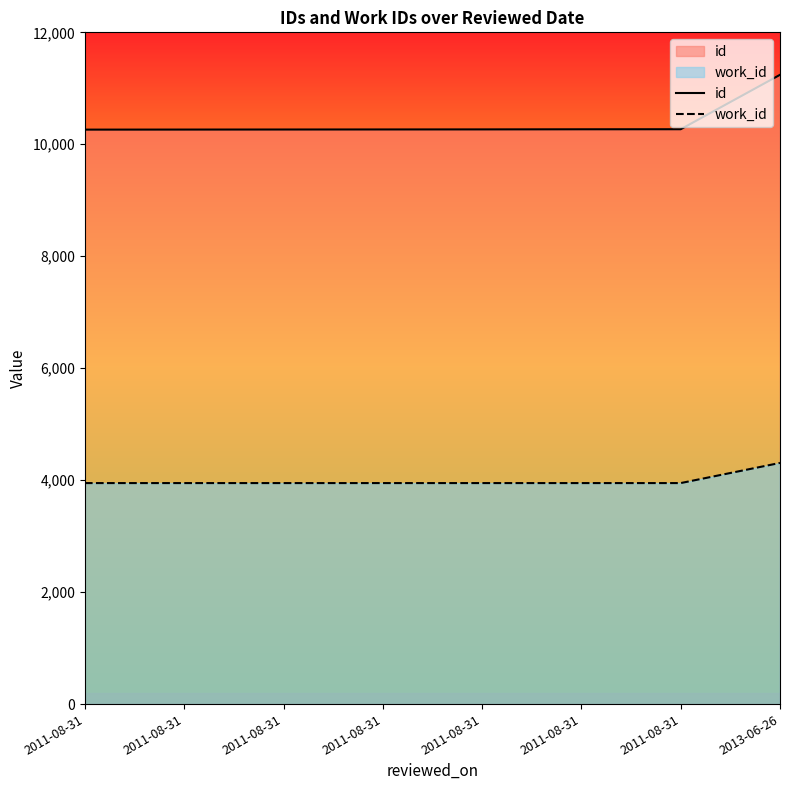

How many distinct data groups are displayed?

2